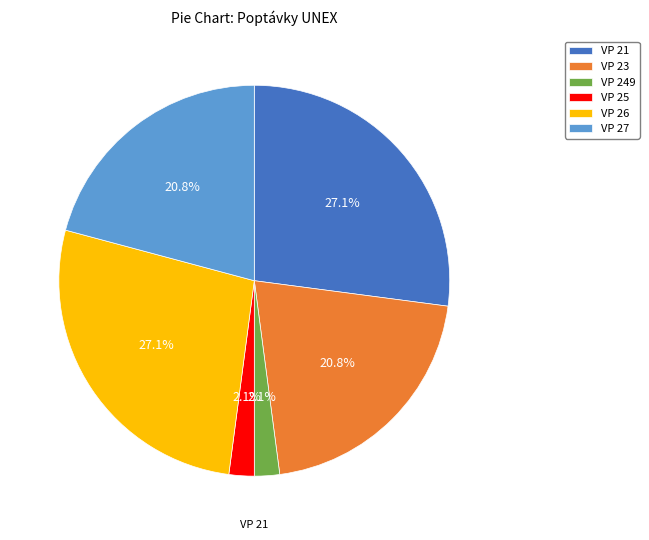

To the nearest percent, what is the average slice percentage?

17%